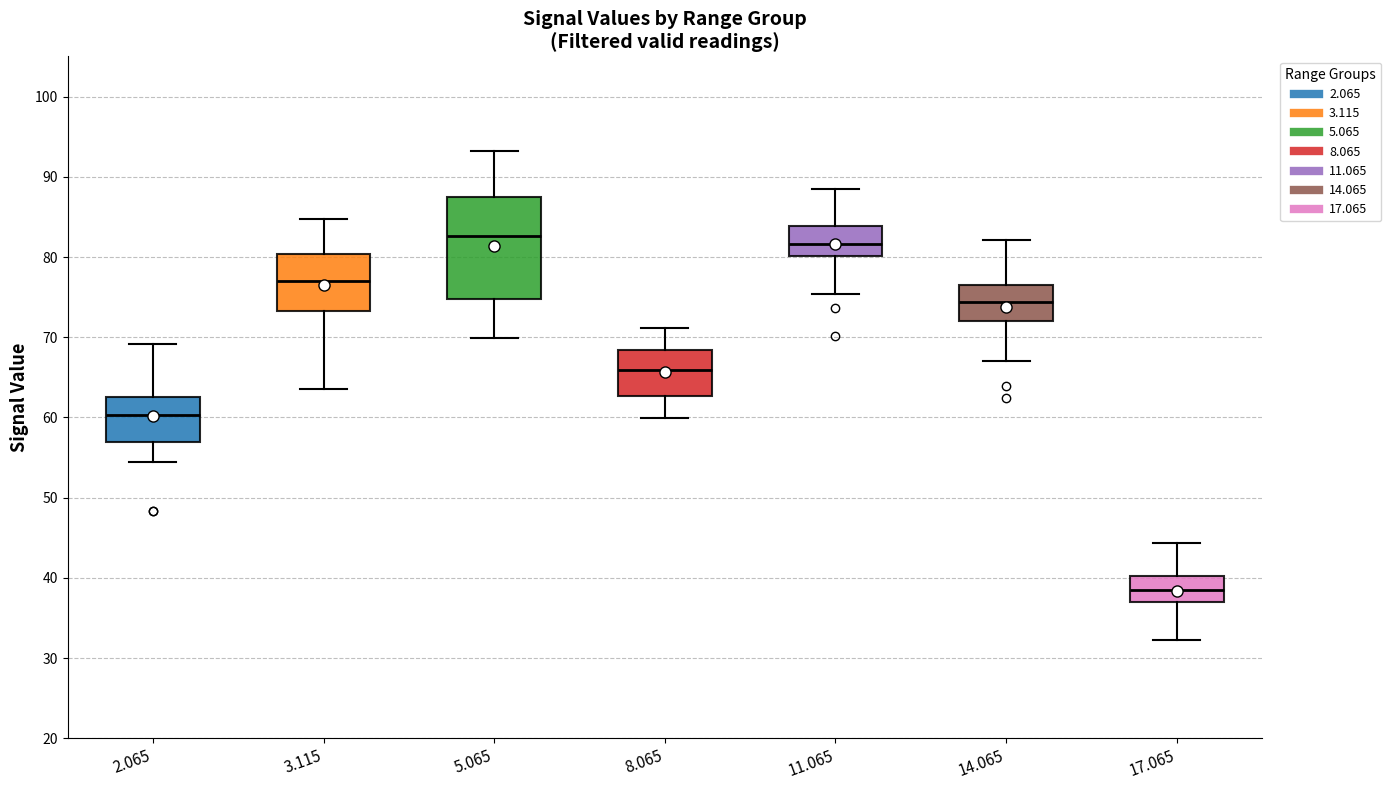

Reading left to right, transcribe this box plot: for each box, give where its median line is, the range the box spans, and where its two whiskers end, as read against the y-axis. The values are not printed on the chart, so give them approximately, as read against the axis.

2.065: median 60, box 57 to 63, whiskers 55 to 69
3.115: median 77, box 73 to 80, whiskers 64 to 85
5.065: median 83, box 75 to 87, whiskers 70 to 93
8.065: median 66, box 63 to 68, whiskers 60 to 71
11.065: median 82, box 80 to 84, whiskers 75 to 89
14.065: median 74, box 72 to 77, whiskers 67 to 82
17.065: median 39, box 37 to 40, whiskers 32 to 44